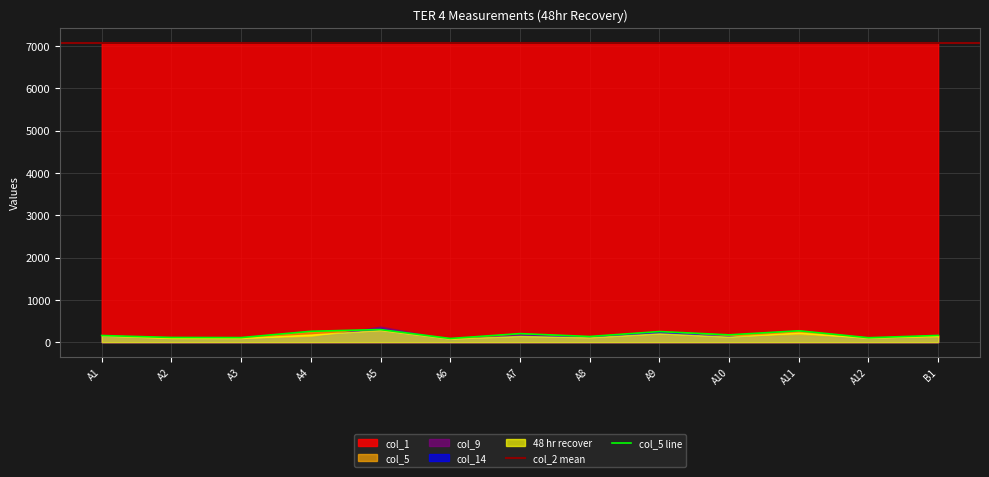

Read the col_14 value at A6, to the nearest 50.

50